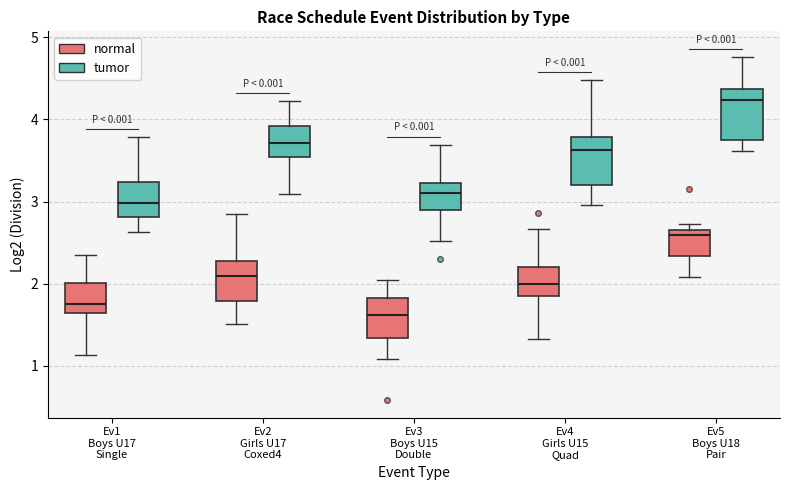

Which box has the highest median line?

Ev5 Boys U18 Pair (tumor)